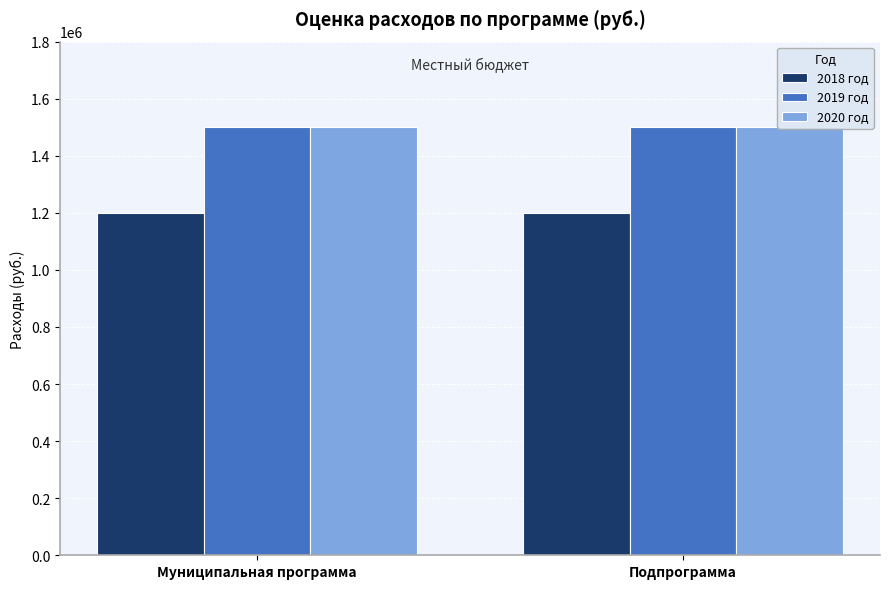

What is the sum of all 2020 год values?

3000000